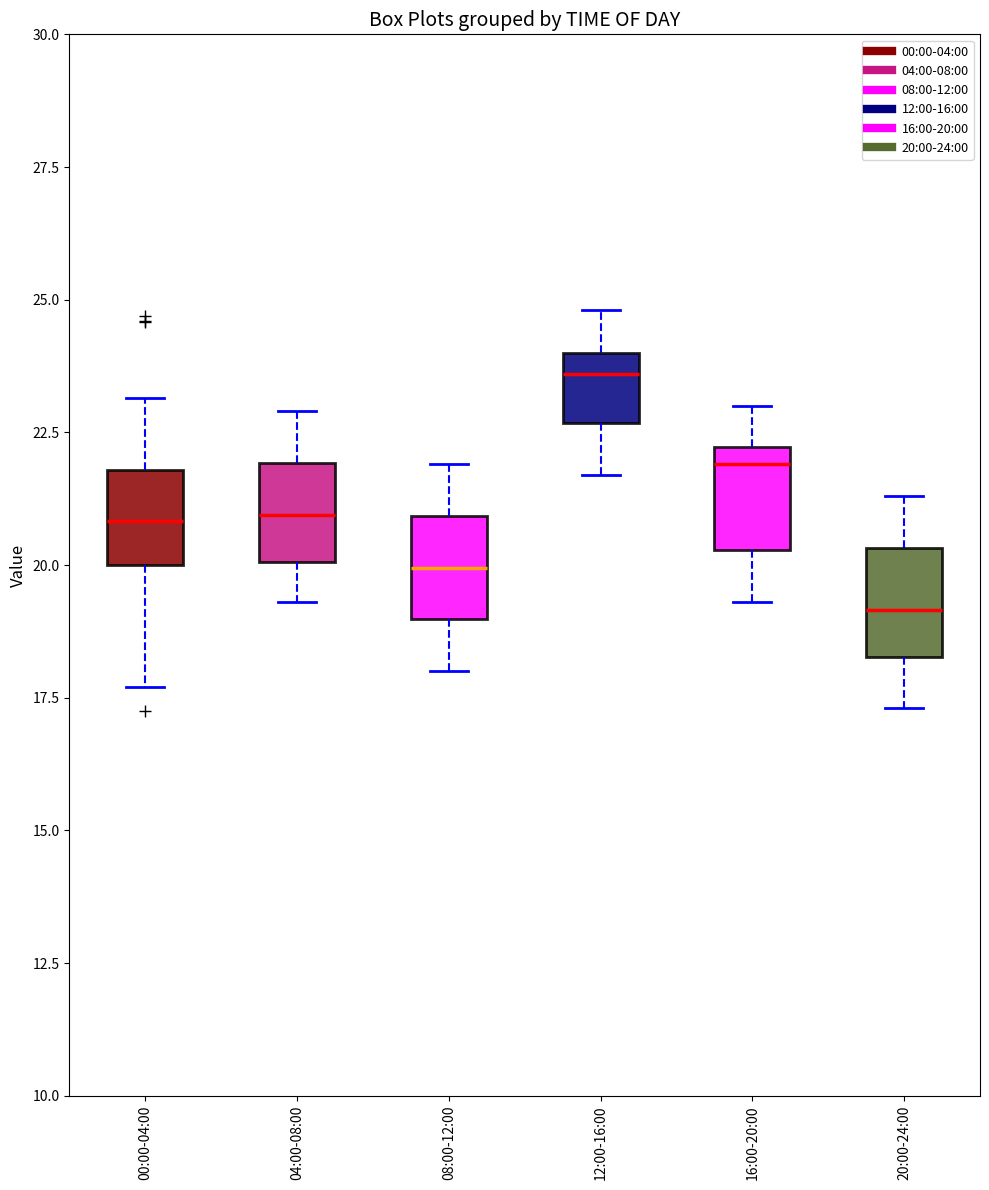

Reading left to right, read every box against the y-axis: the position of its median line, the range the box covers, and the ends of its whiskers. The values are not printed on the chart, so give them approximately, as read against the axis.

00:00-04:00: median 21.0, box 20.0 to 22.0, whiskers 17.5 to 23.0
04:00-08:00: median 21.0, box 20.0 to 22.0, whiskers 19.5 to 23.0
08:00-12:00: median 20.0, box 19.0 to 21.0, whiskers 18.0 to 22.0
12:00-16:00: median 23.5, box 22.5 to 24.0, whiskers 21.5 to 25.0
16:00-20:00: median 22.0 (just below the box's upper edge), box 20.5 to 22.0, whiskers 19.5 to 23.0
20:00-24:00: median 19.0, box 18.5 to 20.5, whiskers 17.5 to 21.5